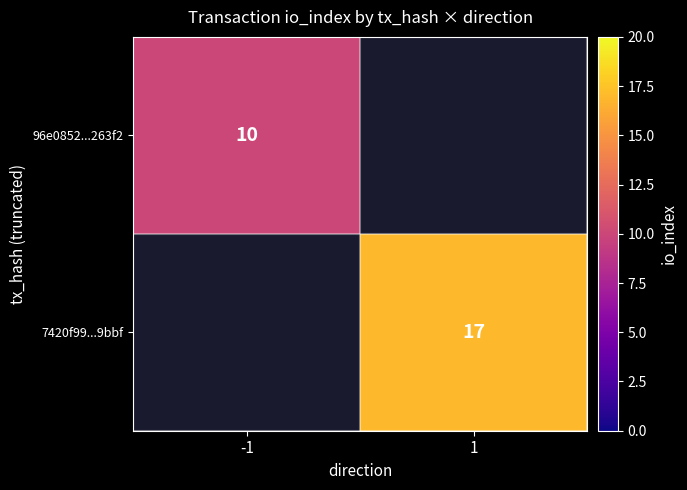

Is it true that 7420f99...9bbf equals 27 at 1?

False